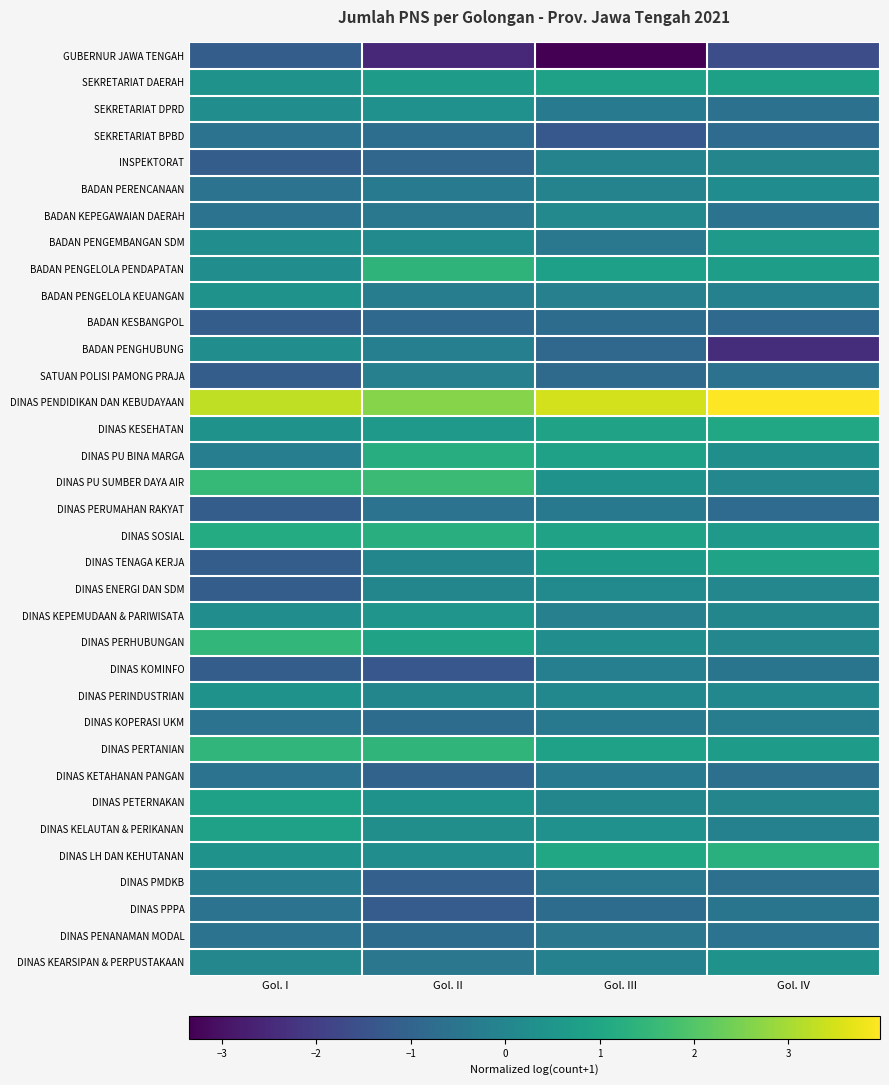

Which category has the lowest value across all series?

Gol. III